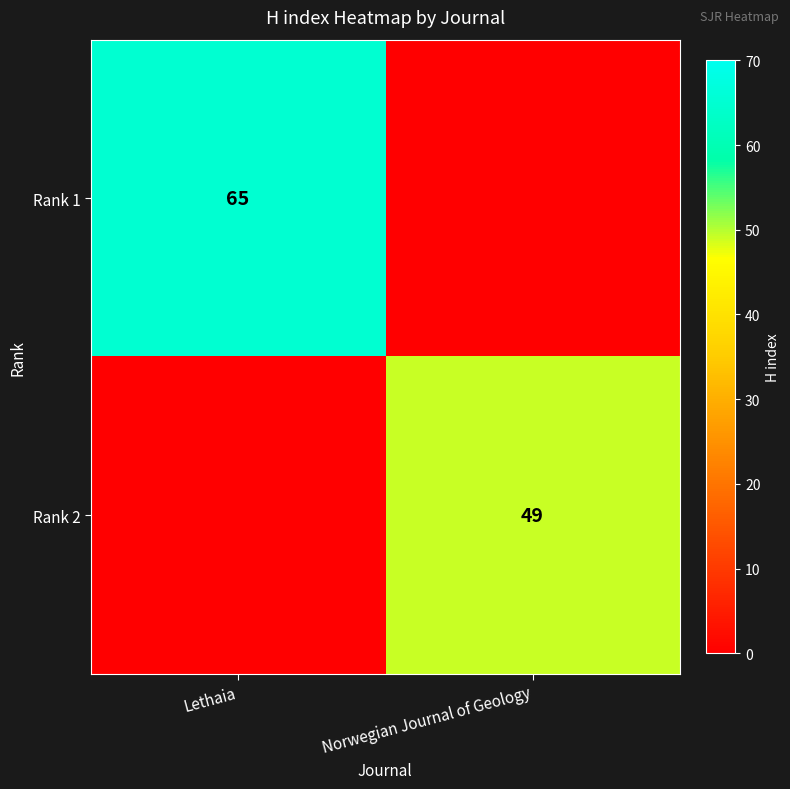

The value of Rank 1 at Lethaia is 65. True or false?

True